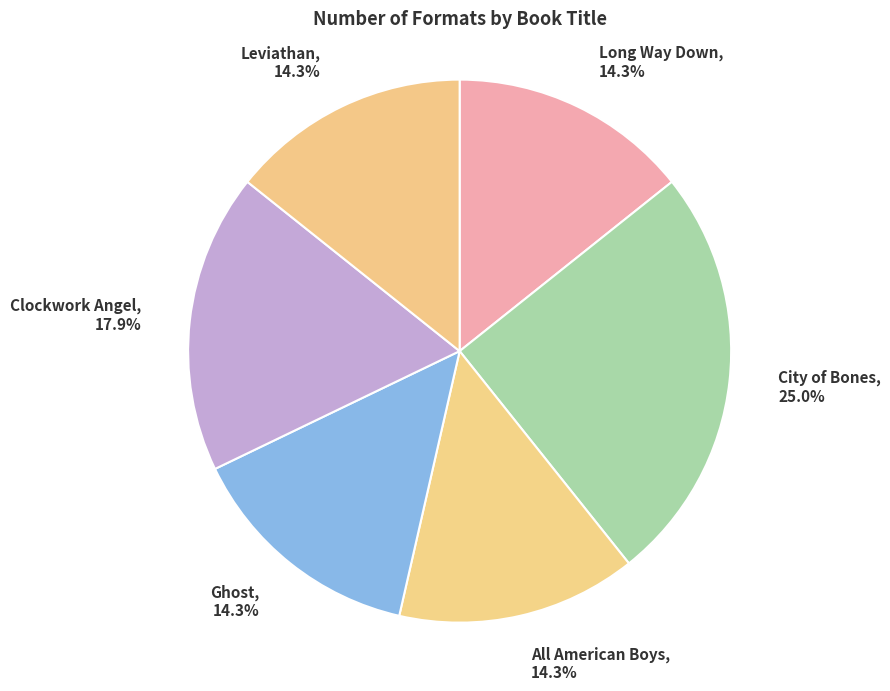

Which category has the biggest portion of the pie?

City of Bones